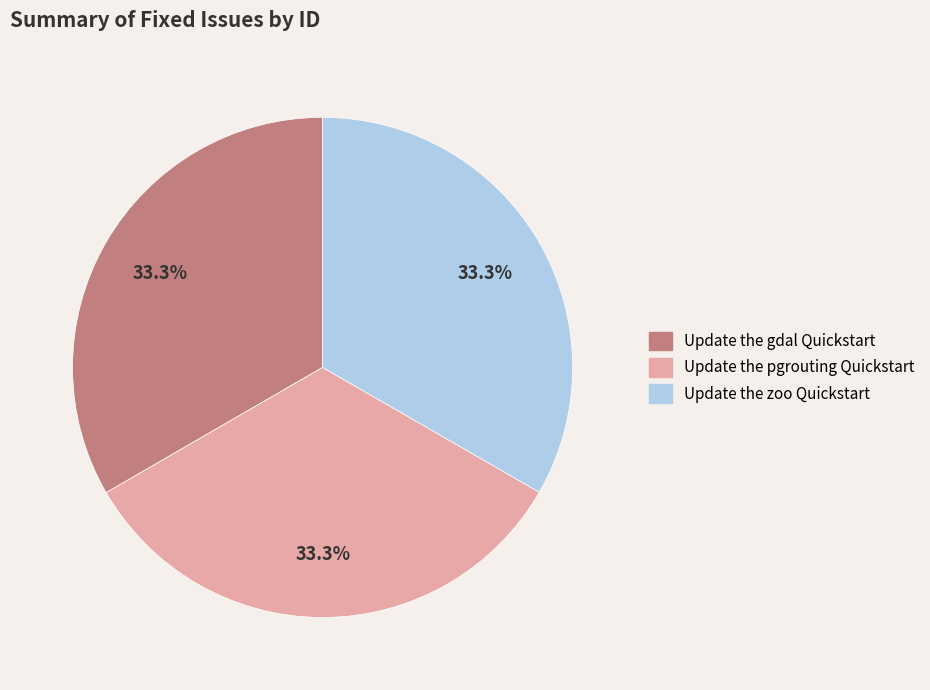

Combined, do Update the pgrouting Quickstart and Update the gdal Quickstart account for over 50%?

Yes